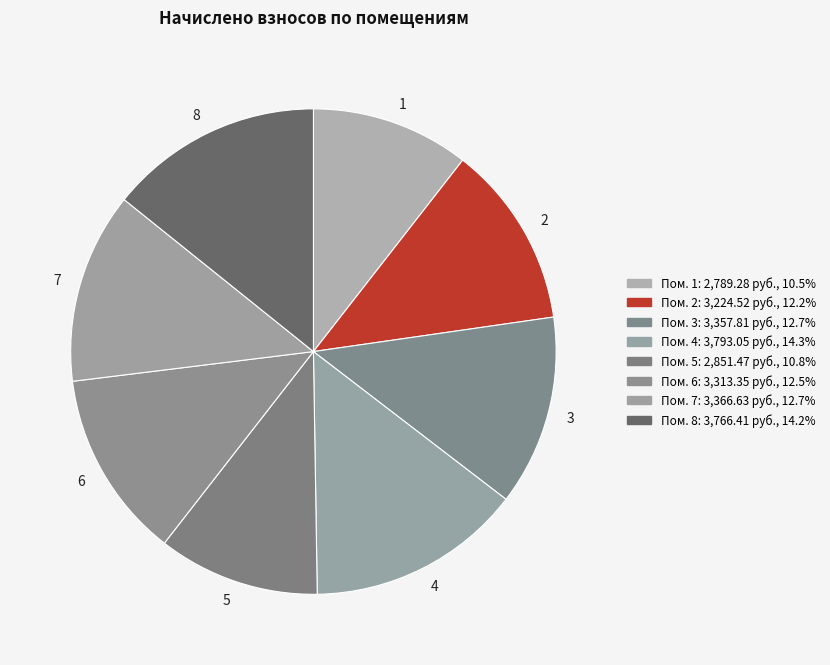

Combined, do 5 and 7 account for over 50%?

No